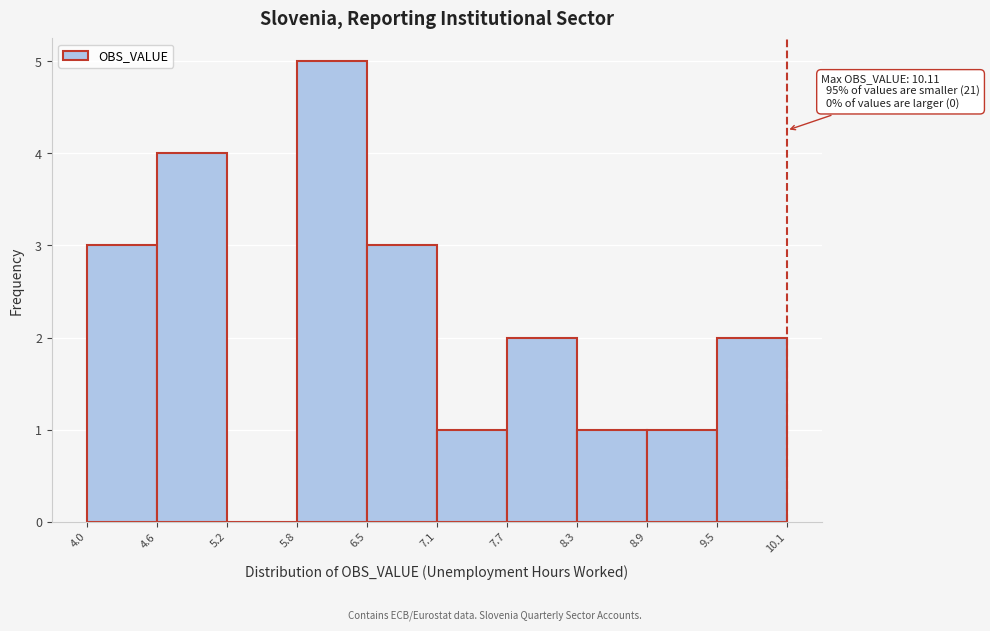

Over which range of the x-axis is the bar tallest?

5.8 to 6.5